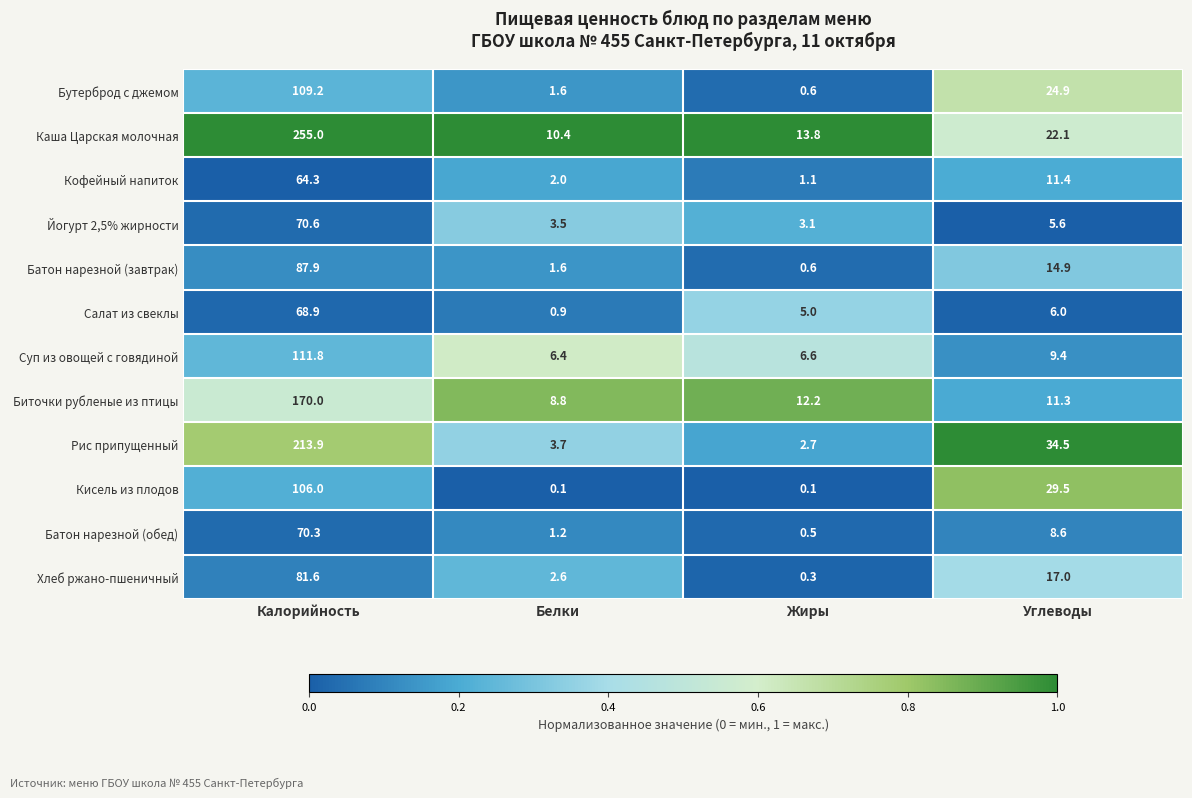

Which category has the highest value in the Бутерброд с джемом series?

Калорийность